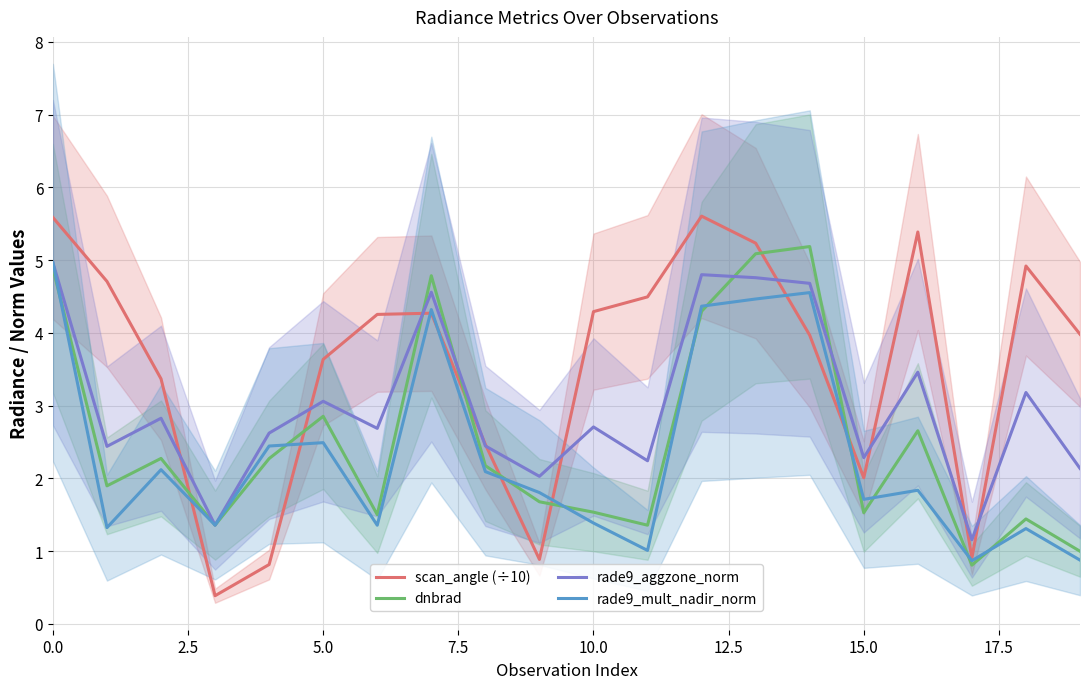

Reading left to right, what are all the values shown in this chart?

scan_angle (÷10): 5.6	4.7	3.4	0.4	0.8	3.6	4.3	4.3	2.5	0.9	4.3	4.5	5.6	5.2	4.0	2.0	5.4	0.9	4.9	4.0
dnbrad: 4.9	1.9	2.3	1.4	2.3	2.9	1.5	4.8	2.2	1.7	1.5	1.4	4.3	5.1	5.2	1.5	2.7	0.8	1.4	1.0
rade9_aggzone_norm: 5.0	2.4	2.8	1.4	2.6	3.1	2.7	4.6	2.4	2.0	2.7	2.2	4.8	4.8	4.7	2.3	3.5	1.2	3.2	2.1
rade9_mult_nadir_norm: 5.0	1.3	2.1	1.4	2.4	2.5	1.4	4.3	2.1	1.8	1.4	1.0	4.4	4.5	4.6	1.7	1.8	0.9	1.3	0.9